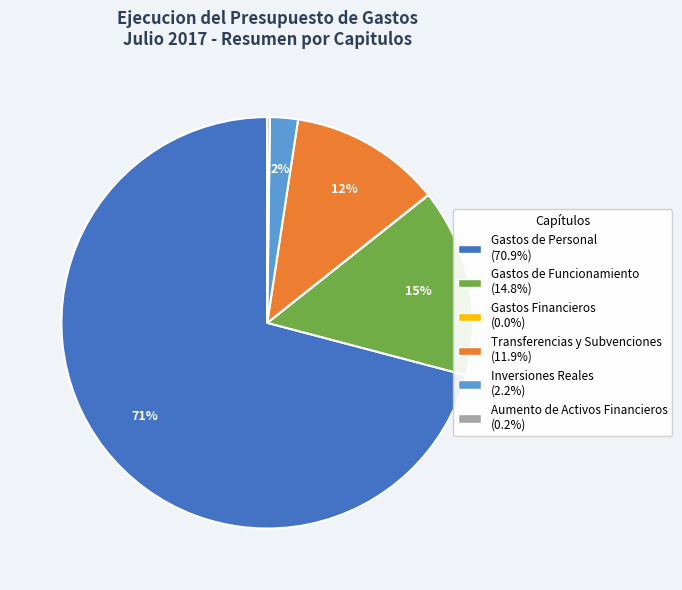

To the nearest percent, what is the average slice percentage?

17%